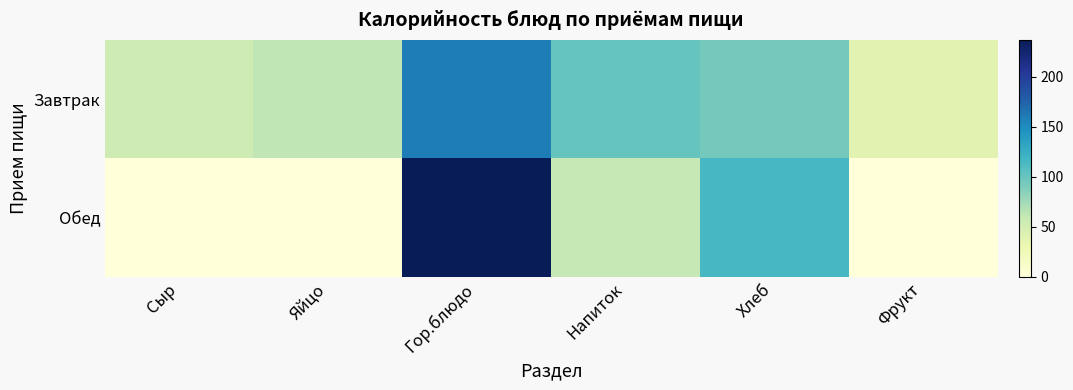

Rank the series by their average value, from lowest to highest.

Обед, Завтрак